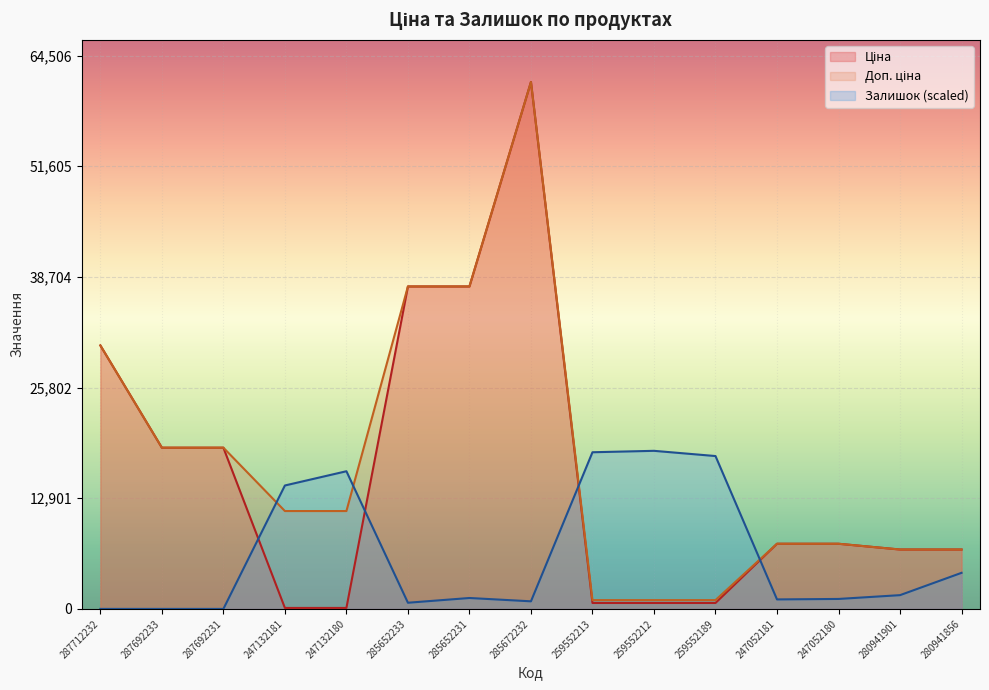

Reading left to right, extract all data points from this chart.

Ціна: 30717.1	18796.8	18796.8	114.1	114.1	37593.6	37593.6	61434.3	693.7	693.7	693.7	7596.5	7596.5	6925.7	6925.7
Доп. ціна: 30717.1	18796.8	18796.8	11410.0	11410.0	37593.6	37593.6	61434.3	1024.6	1024.6	1024.6	7596.5	7596.5	6925.7	6925.7
Залишок: 0.0	0.0	0.0	14390.0	16050.4	719.5	1273.0	885.5	18264.2	18430.3	17821.5	1106.9	1162.3	1605.0	4206.3